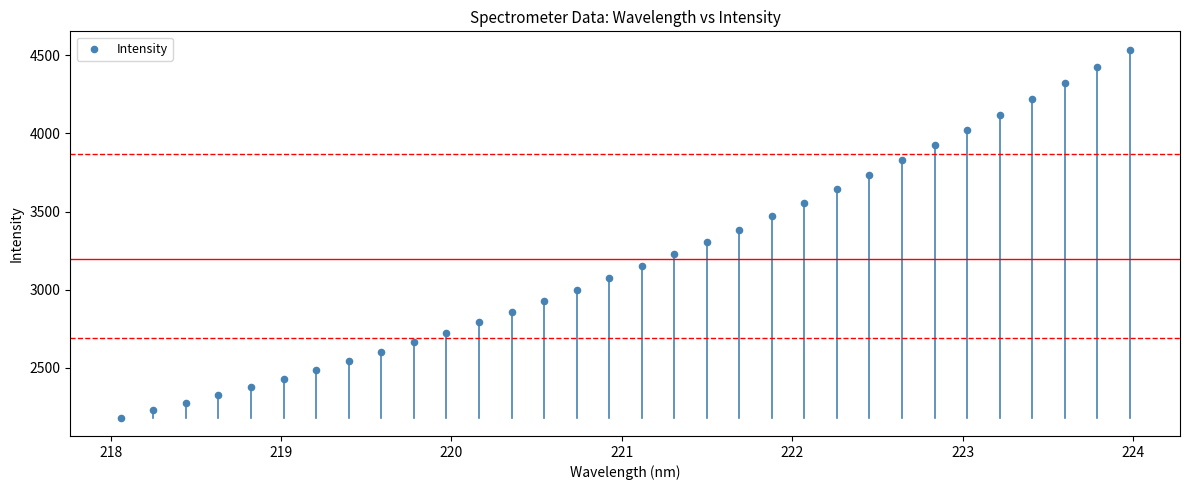

What is the range of X values (max minus min)?

5.9